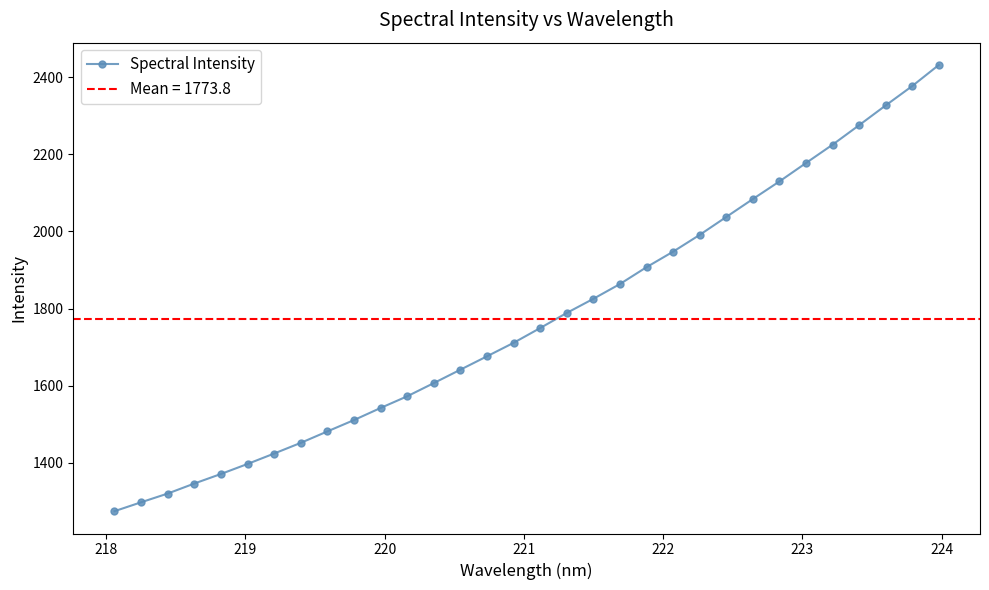

What is the value of the Spectral Intensity point at the 20th from the left?

1863.6